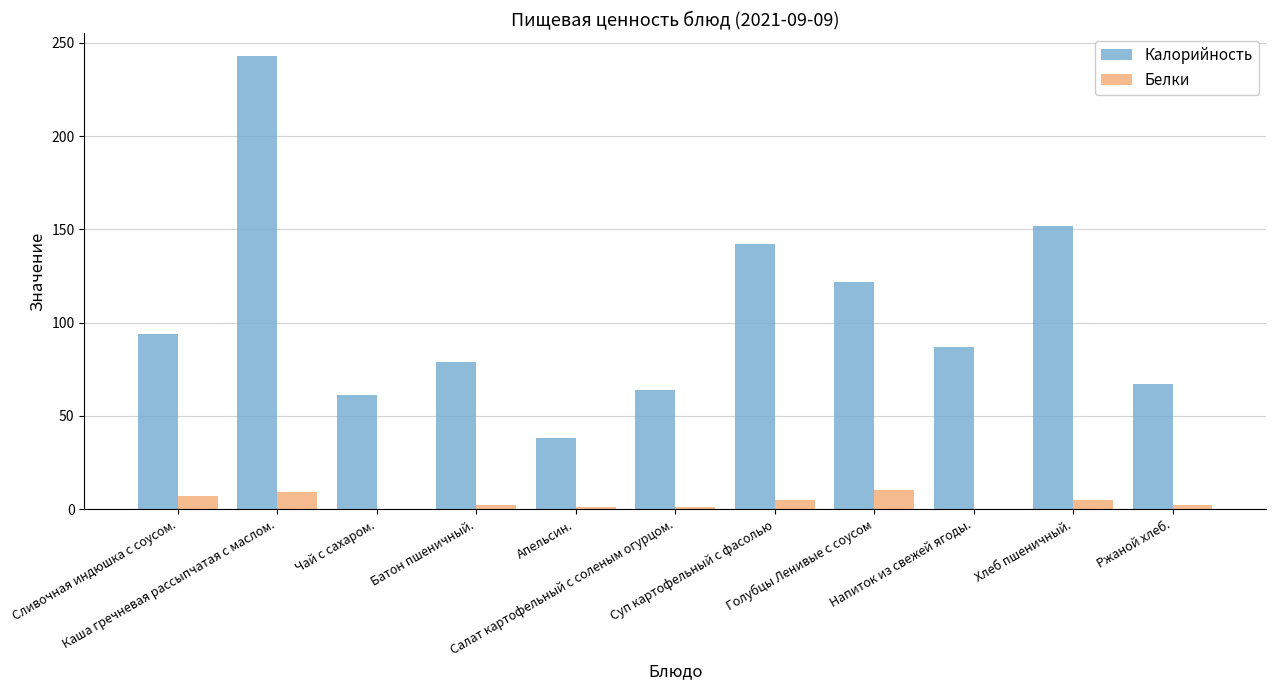

Does the chart contain stacked bars?

No